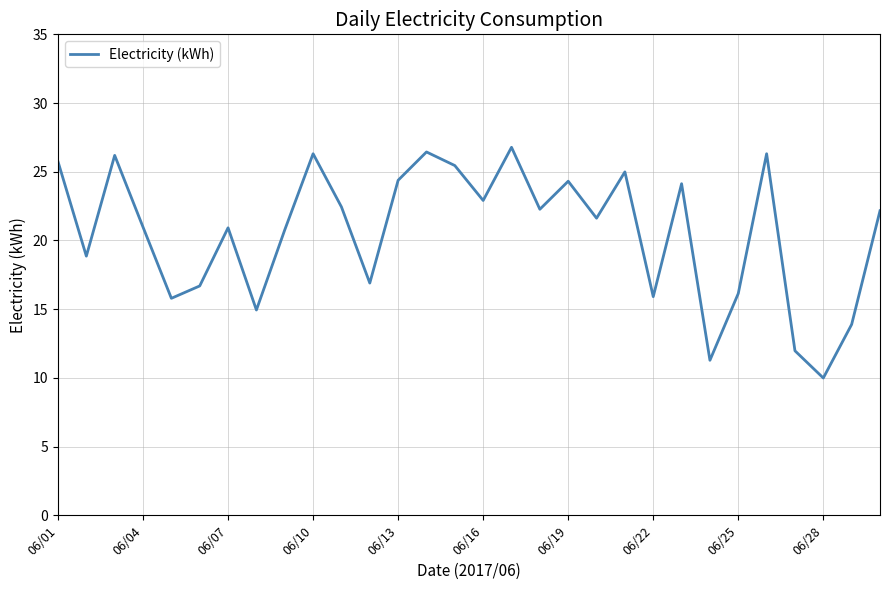

What is the maximum value shown in the chart?

26.8